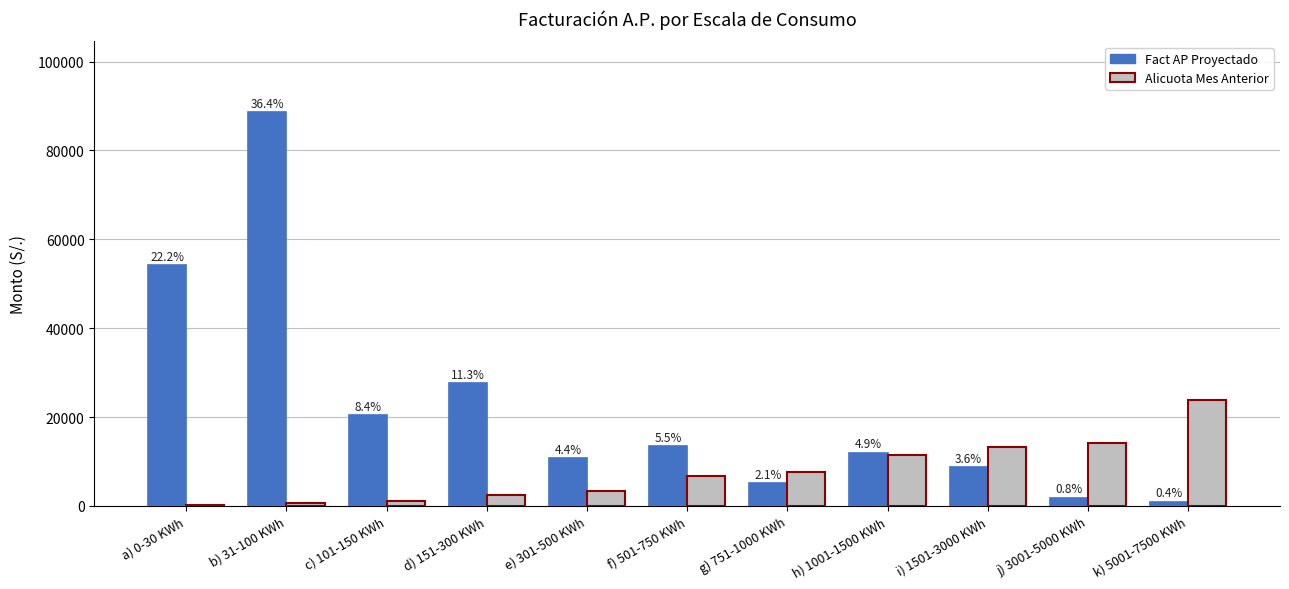

Are the bars horizontal?

No